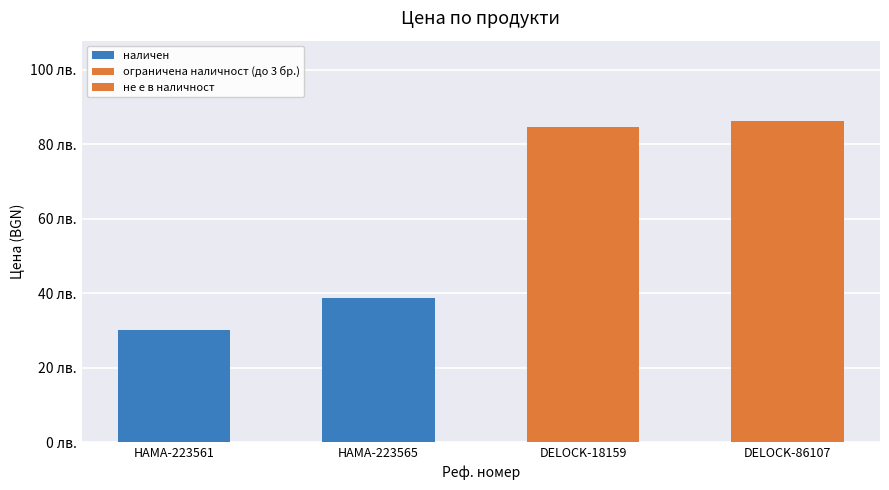

Reading right to left, extract all data points from this chart.

не е в наличност=86.3	ограничена наличност (до 3 бр.)=84.7	наличен (HAMA-223565)=38.8	наличен (HAMA-223561)=30.0